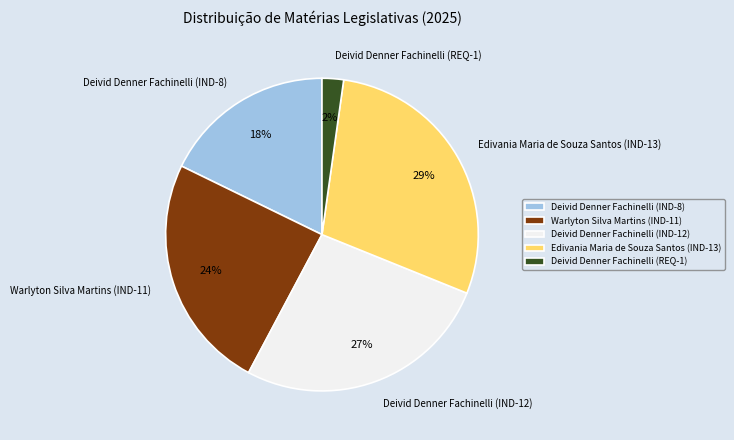

Is it true that Edivania Maria de Souza Santos (IND-13) is 34% of the pie?

False